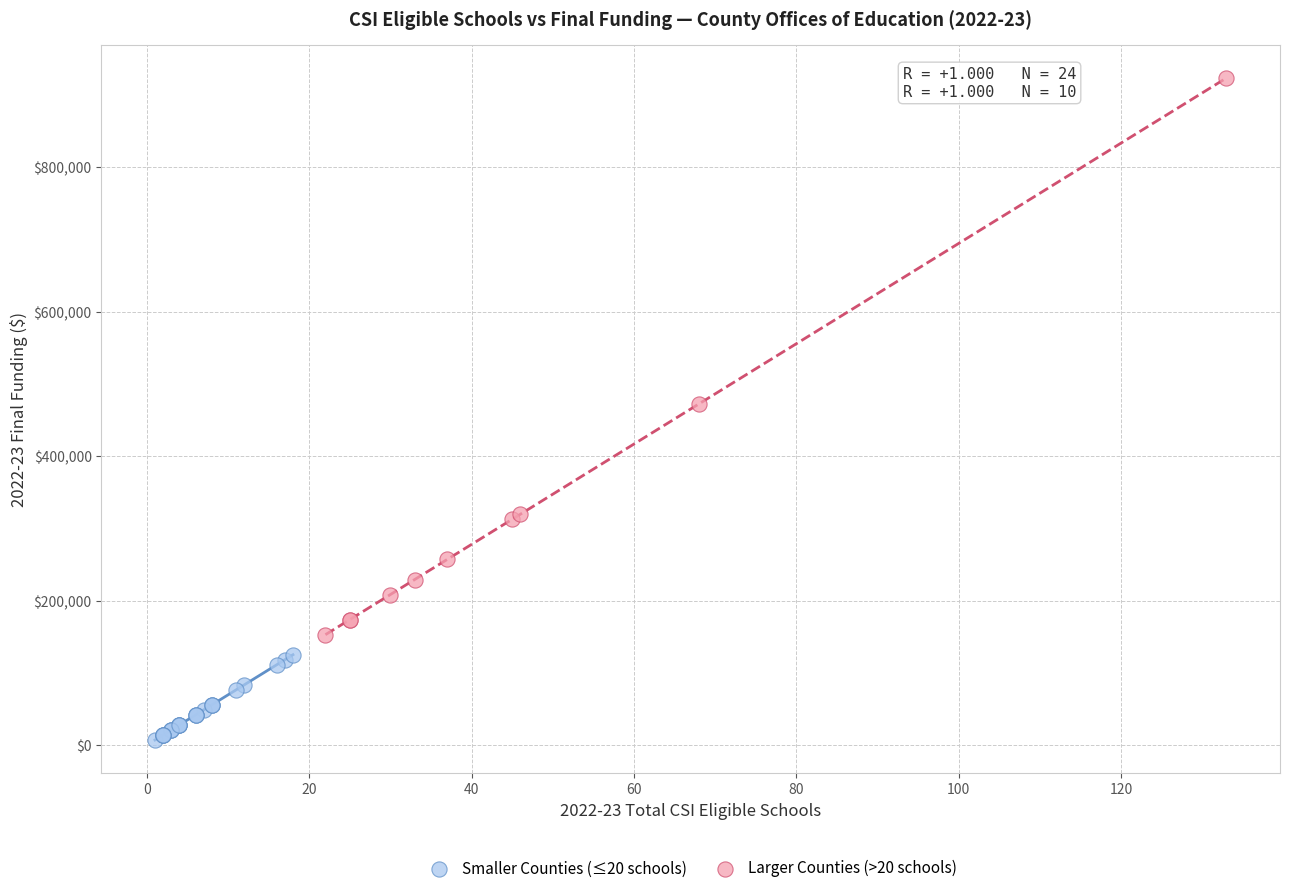

Which series reaches the minimum Y coordinate?

Smaller Counties (≤20 schools)